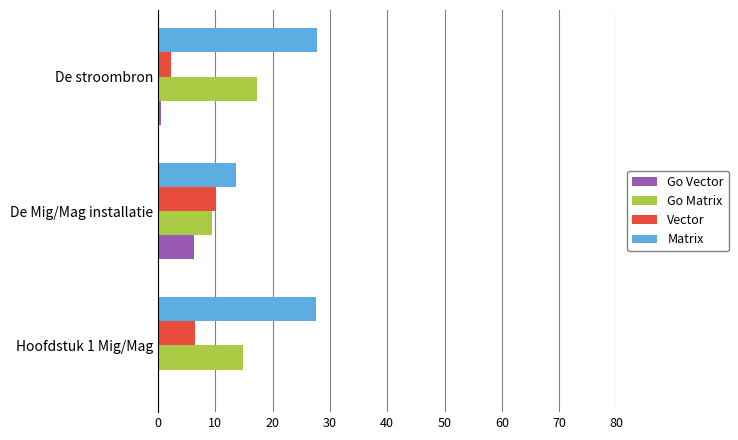

At which label does Vector reach its peak?

De Mig/Mag installatie